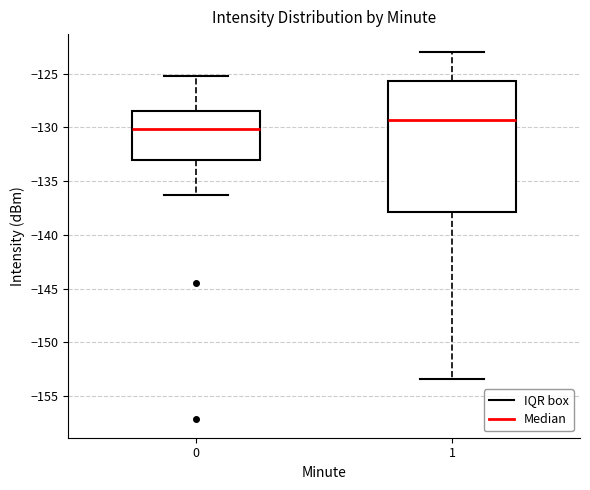

Reading left to right, read every box against the y-axis: the position of its median line, the range the box covers, and the ends of its whiskers. The values are not printed on the chart, so give them approximately, as read against the axis.

0: median -130.0, box -133.0 to -128.5, whiskers -136.5 to -125.0
1: median -129.5, box -138.0 to -125.5, whiskers -153.5 to -123.0